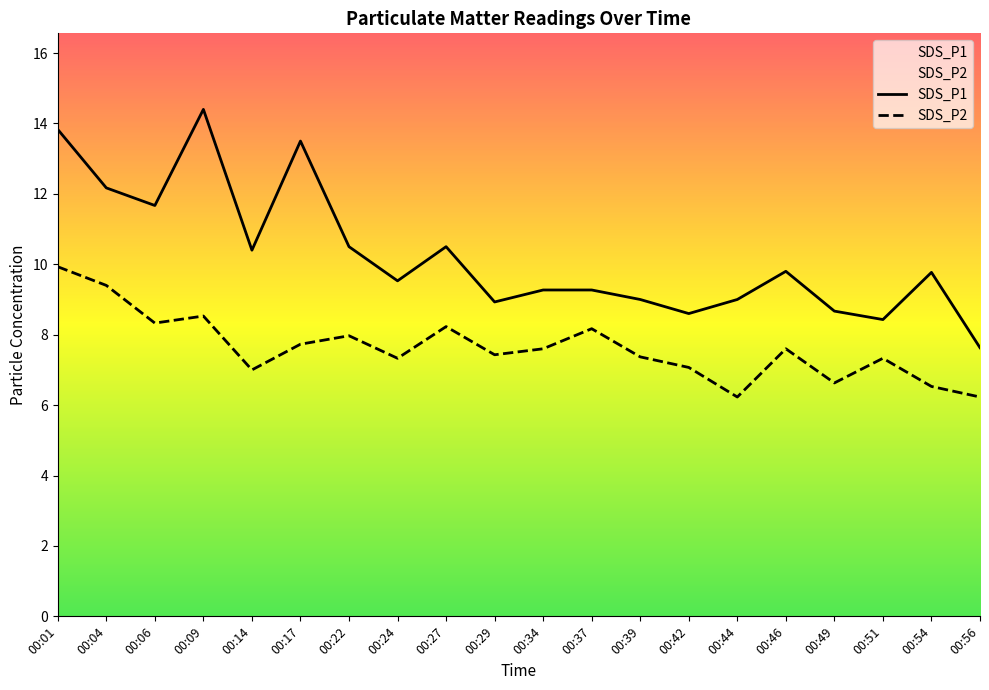

Which label corresponds to the largest value in the chart?

00:09